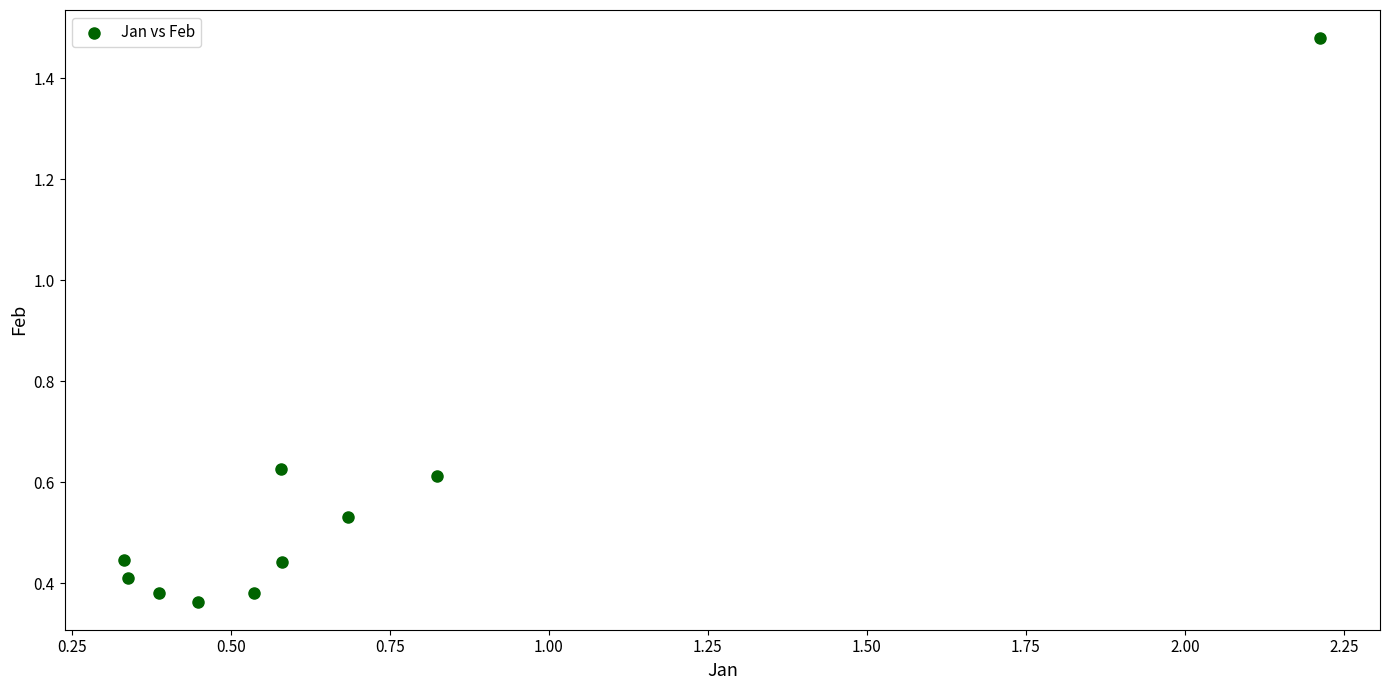

What is the range of Y values (max minus min)?

1.1